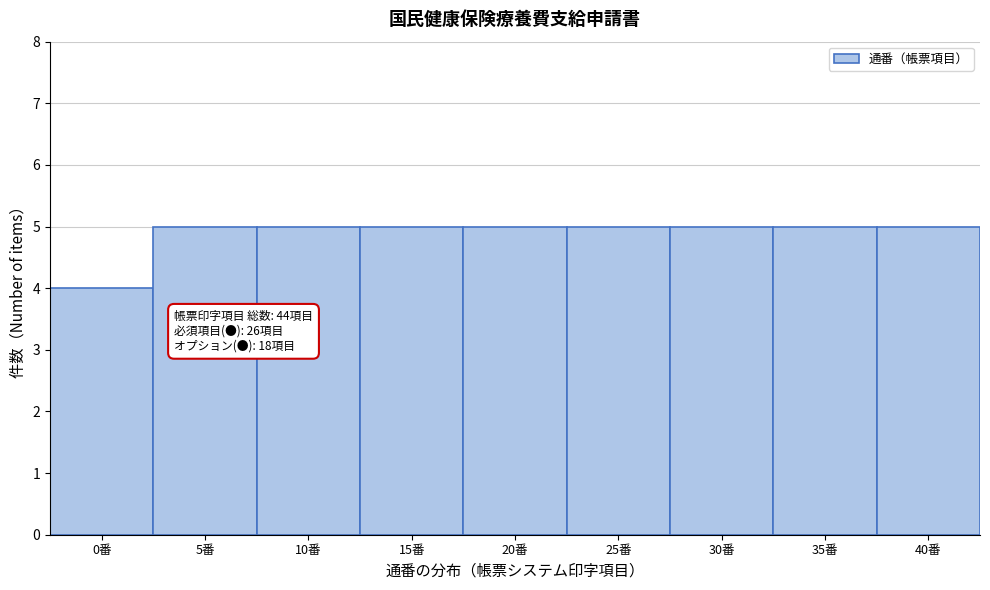

Reading left to right, transcribe all the data shown in this chart.

4	5	5	5	5	5	5	5	5